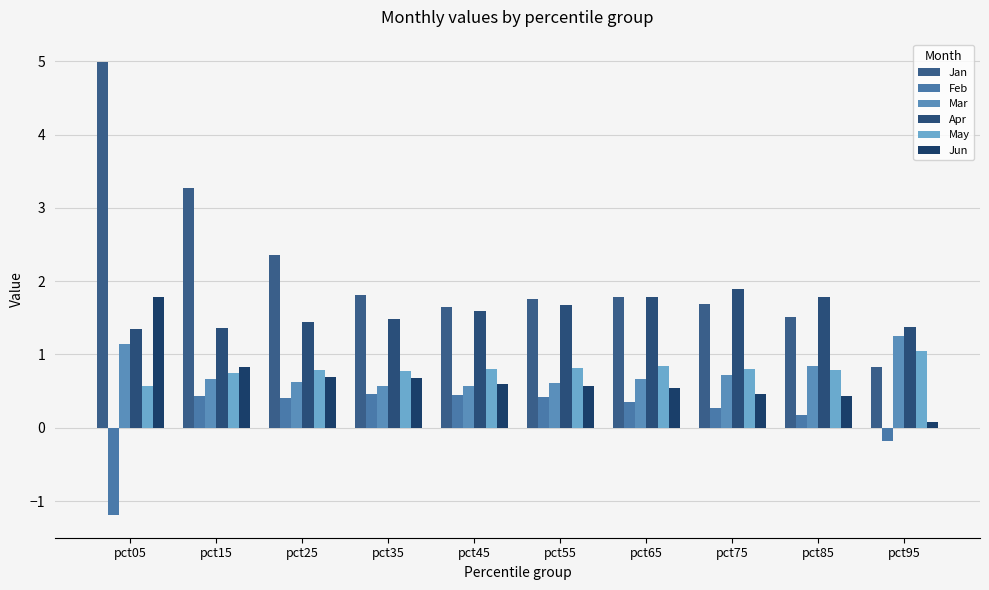

Reading left to right, what are all the values shown in this chart?

Jan: pct05=5.0	pct15=3.3	pct25=2.4	pct35=1.8	pct45=1.7	pct55=1.8	pct65=1.8	pct75=1.7	pct85=1.5	pct95=0.8
Feb: pct05=-1.2	pct15=0.4	pct25=0.4	pct35=0.5	pct45=0.4	pct55=0.4	pct65=0.4	pct75=0.3	pct85=0.2	pct95=-0.2
Mar: pct05=1.1	pct15=0.7	pct25=0.6	pct35=0.6	pct45=0.6	pct55=0.6	pct65=0.7	pct75=0.7	pct85=0.8	pct95=1.2
Apr: pct05=1.4	pct15=1.4	pct25=1.4	pct35=1.5	pct45=1.6	pct55=1.7	pct65=1.8	pct75=1.9	pct85=1.8	pct95=1.4
May: pct05=0.6	pct15=0.8	pct25=0.8	pct35=0.8	pct45=0.8	pct55=0.8	pct65=0.8	pct75=0.8	pct85=0.8	pct95=1.1
Jun: pct05=1.8	pct15=0.8	pct25=0.7	pct35=0.7	pct45=0.6	pct55=0.6	pct65=0.5	pct75=0.5	pct85=0.4	pct95=0.1